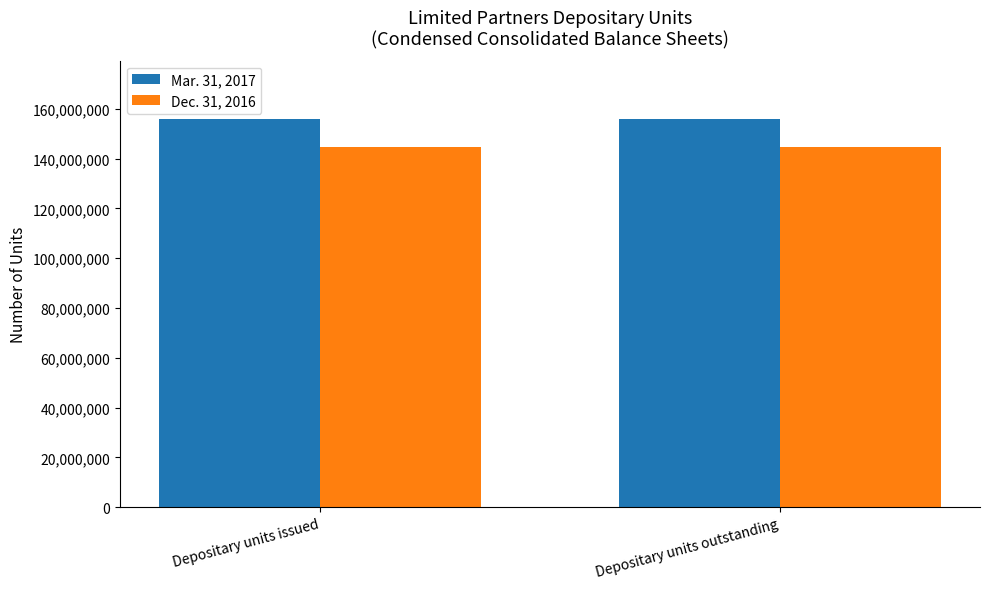

Reading right to left, list all the values displayed in this chart.

Mar. 31, 2017: 155912925	155912925
Dec. 31, 2016: 144741149	144741149